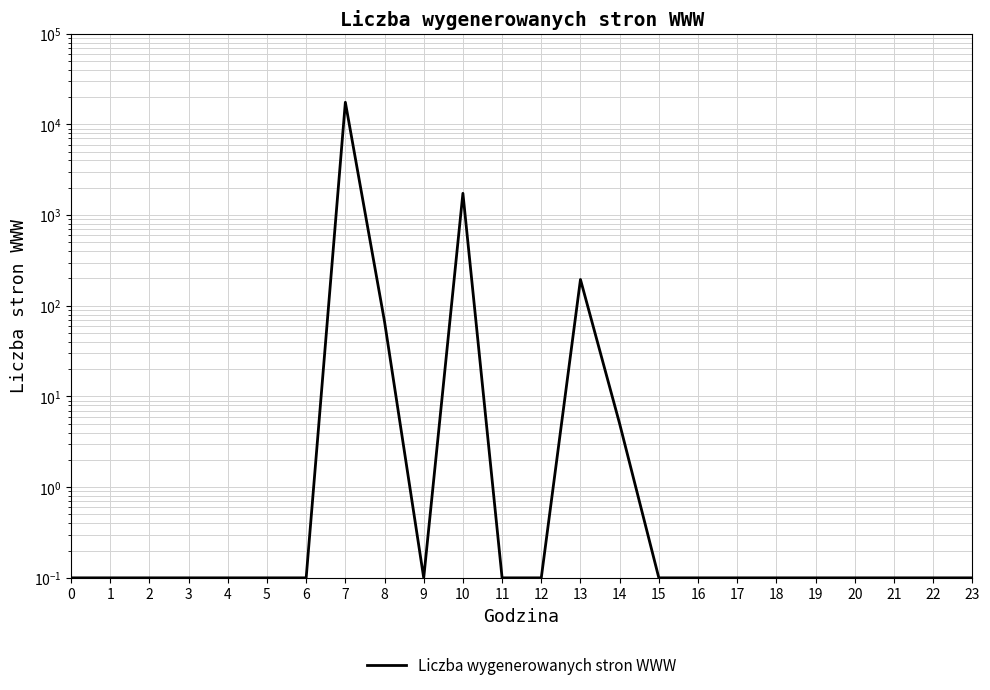

Between 13 and 18, which is larger?

13